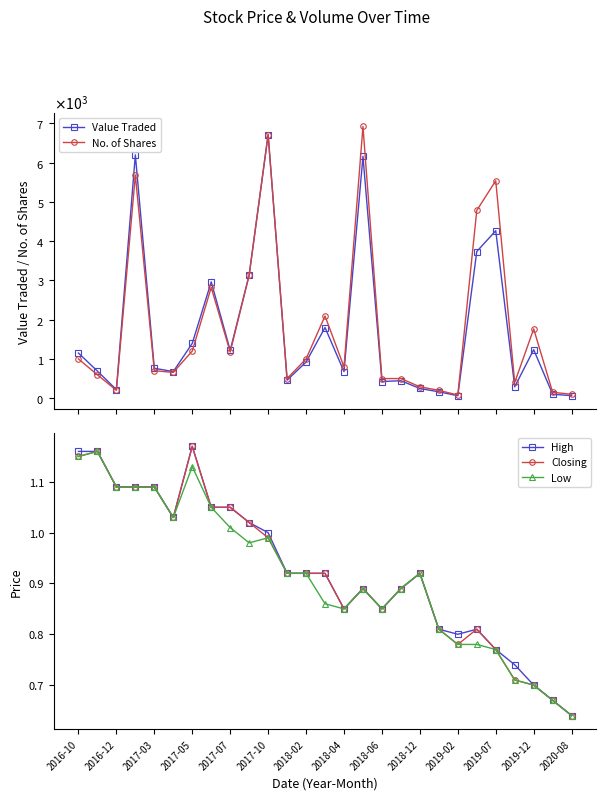

What is the average value of the No. of Shares series?

1833.7